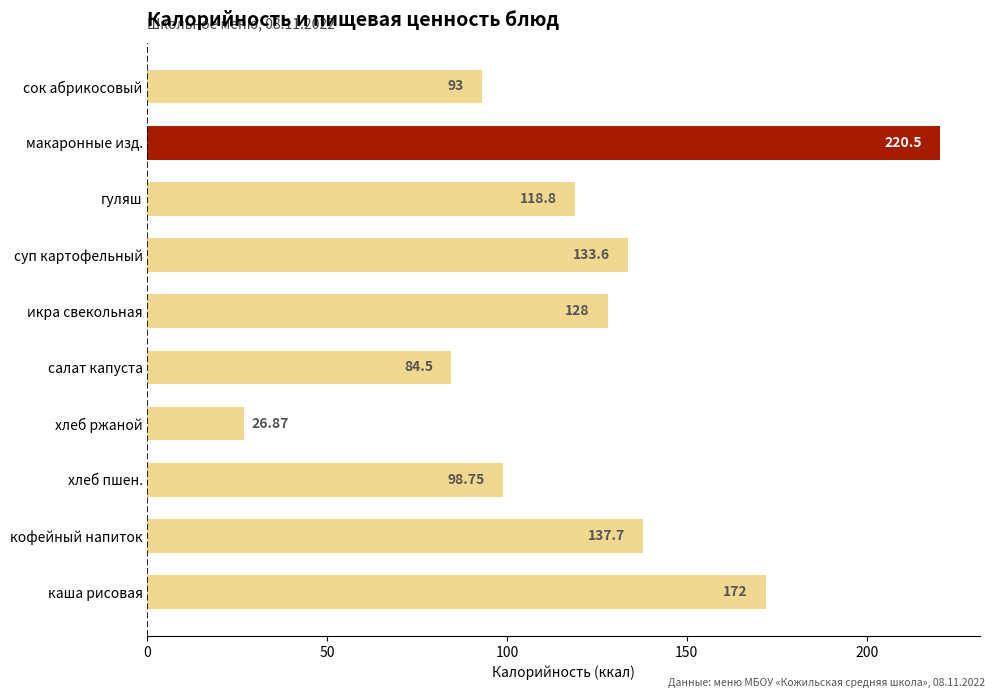

Which category has the lowest value across all series?

хлеб ржаной